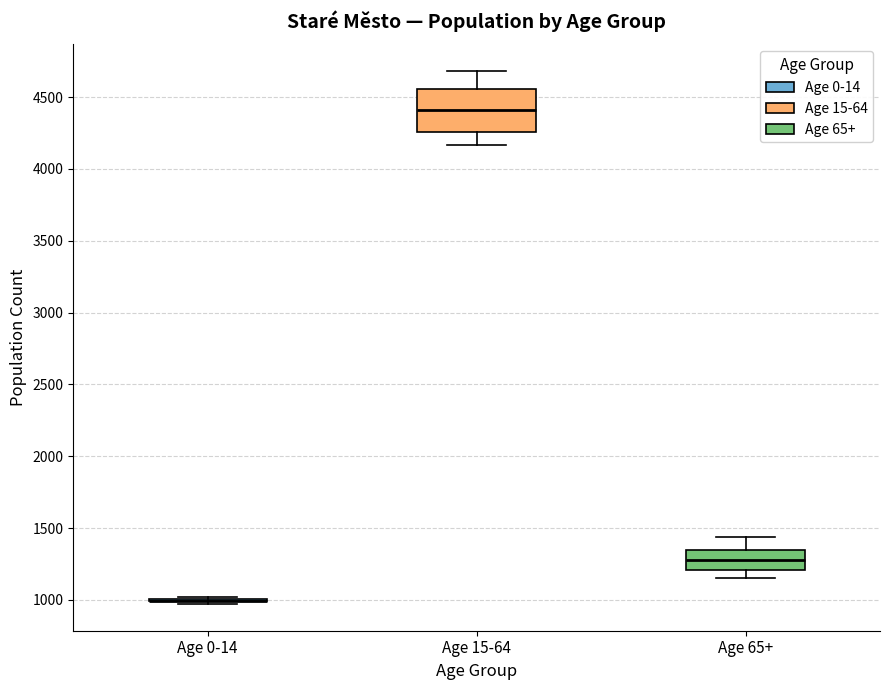

Reading left to right, read every box against the y-axis: the position of its median line, the range the box covers, and the ends of its whiskers. The values are not printed on the chart, so give them approximately, as read against the axis.

Age 0-14: box collapsed to a line at 1000, whiskers 950 to 1000
Age 15-64: median 4400, box 4250 to 4550, whiskers 4150 to 4700
Age 65+: median 1300, box 1200 to 1350, whiskers 1150 to 1450